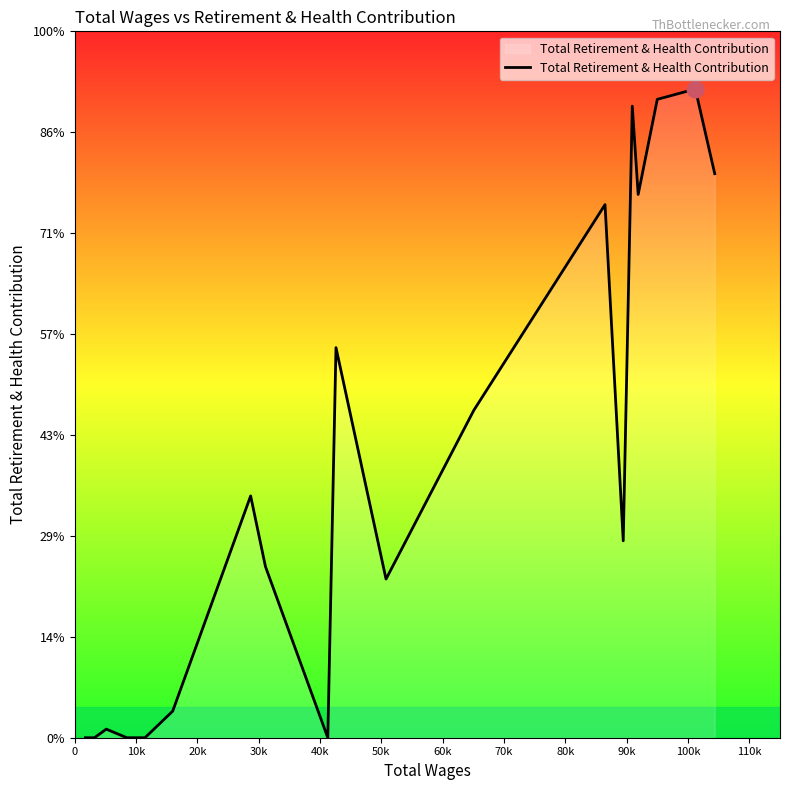

Does the chart have visible grid lines?

No